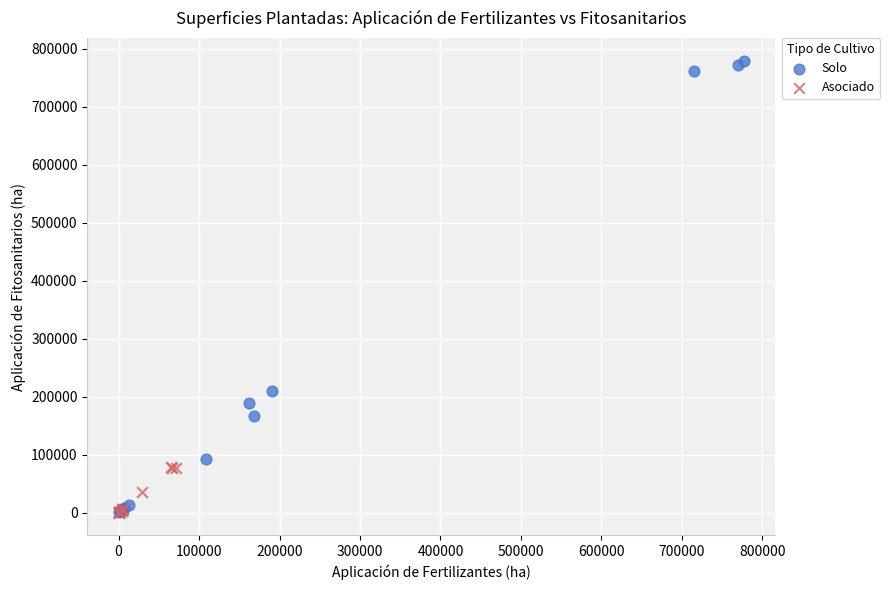

Which series contains the highest Y value?

Solo